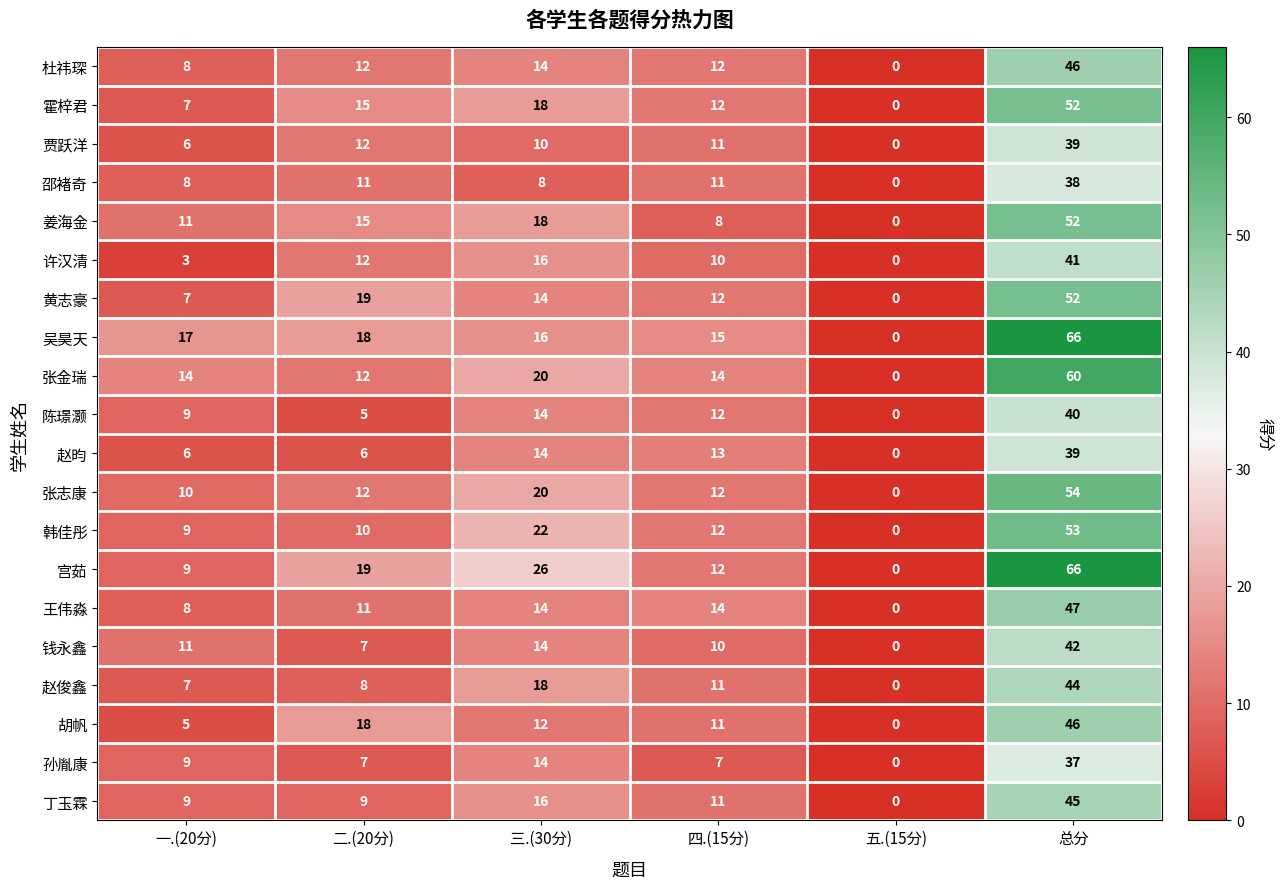

What is the sum of all 丁玉霖 values?

90